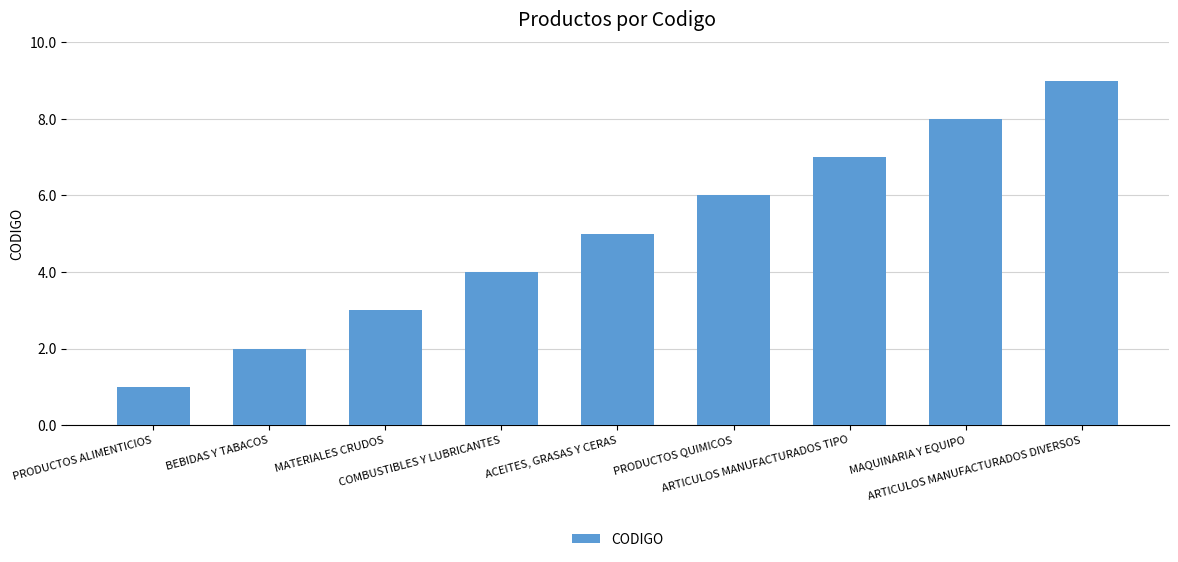

What is the value of the 6th bar from the left?

6